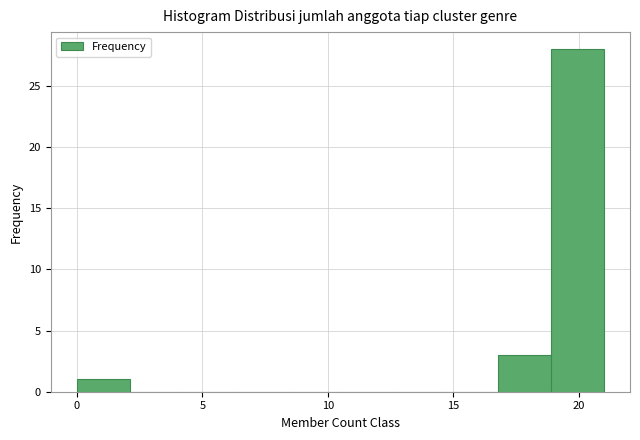

Reading left to right, list every bar in this chart as the range it spans on the x-axis followed by its height. Neither the bar edges nor the heights are printed on the chart, so give them approximately, as read against the axes.

0.0 to 2.1: 1
2.1 to 4.2: 0
4.2 to 6.3: 0
6.3 to 8.4: 0
8.4 to 10.5: 0
10.5 to 12.6: 0
12.6 to 14.7: 0
14.7 to 16.8: 0
16.8 to 18.9: 3
18.9 to 21.0: 28